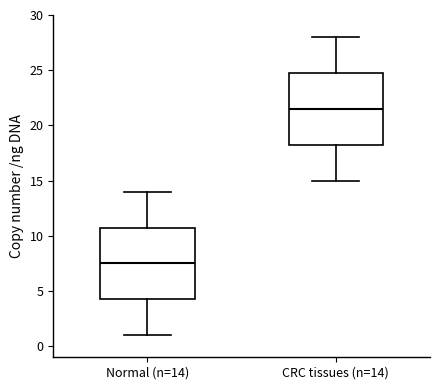

Reading left to right, read every box against the y-axis: the position of its median line, the range the box covers, and the ends of its whiskers. The values are not printed on the chart, so give them approximately, as read against the axis.

Normal (n=14): median 7.5, box 4.5 to 11.0, whiskers 1.0 to 14.0
CRC tissues (n=14): median 21.5, box 18.5 to 25.0, whiskers 15.0 to 28.0